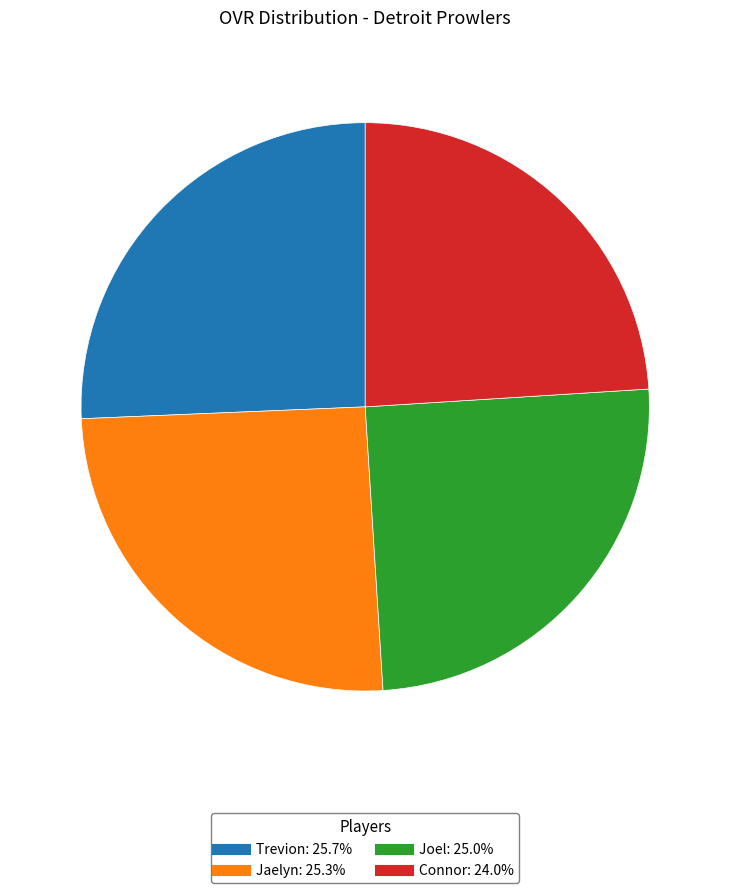

What is the ratio of the value at Jaelyn to the value at Joel?

1.0